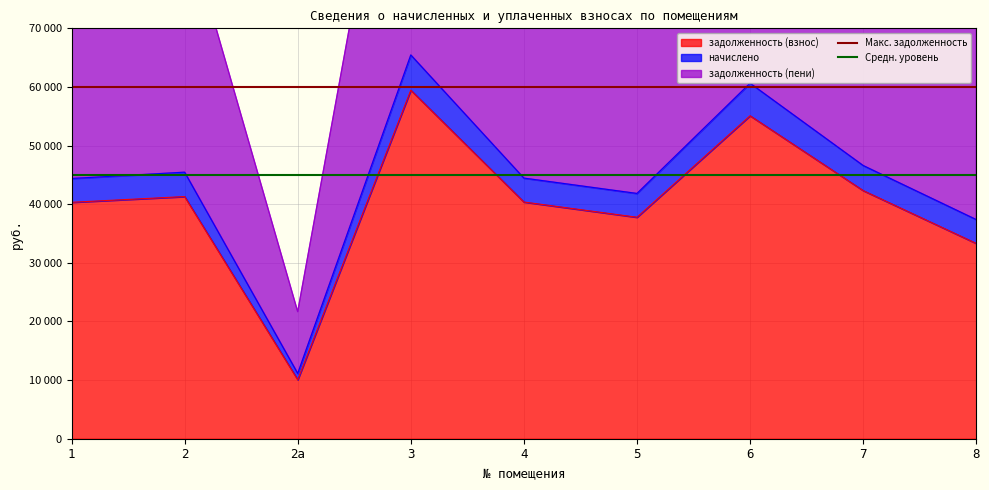

What is the average value of the Средн. уровень series?

45000